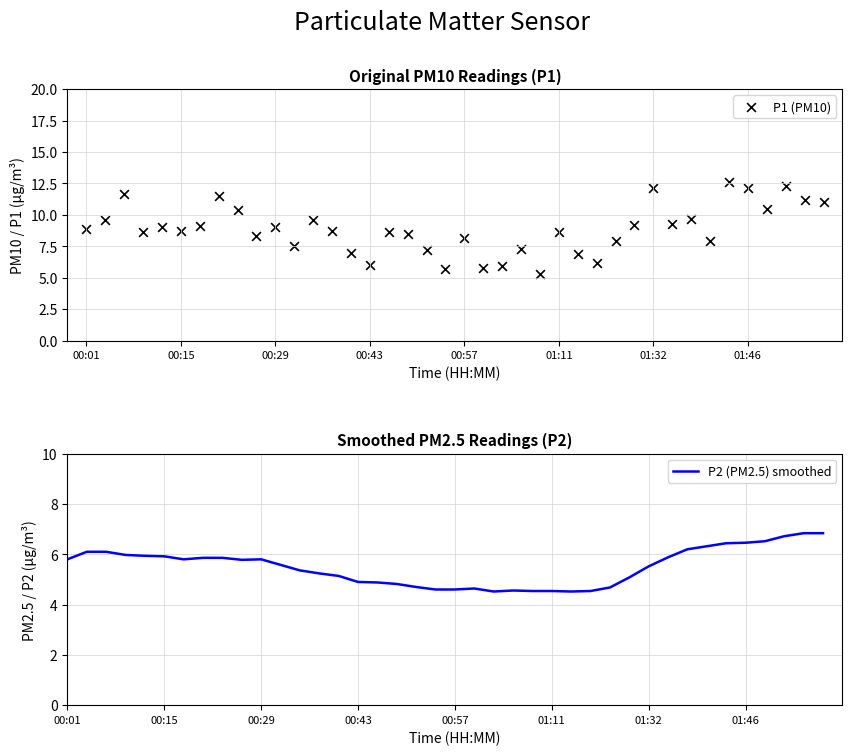

Which series has the largest Y range (max minus min)?

P1 (PM10)